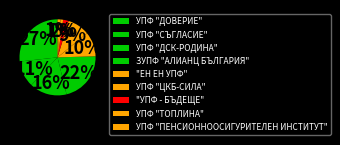

Is it true that "УПФ - БЪДЕЩЕ" is 7% of the pie?

False